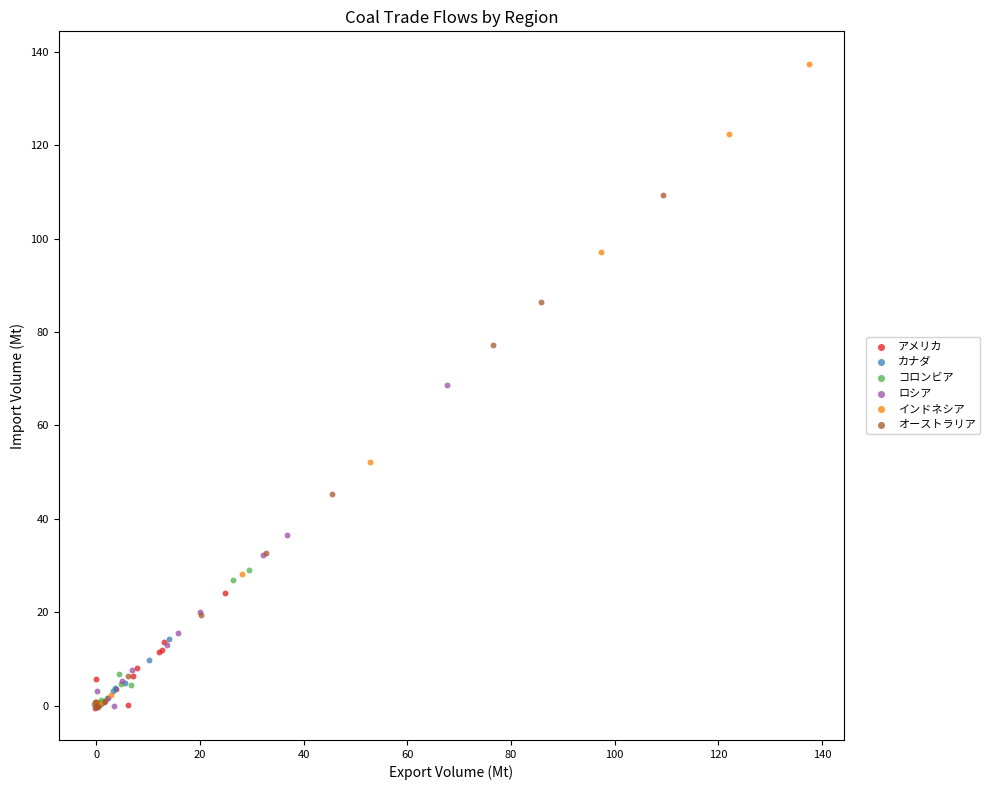

Which series reaches the maximum Y coordinate?

インドネシア